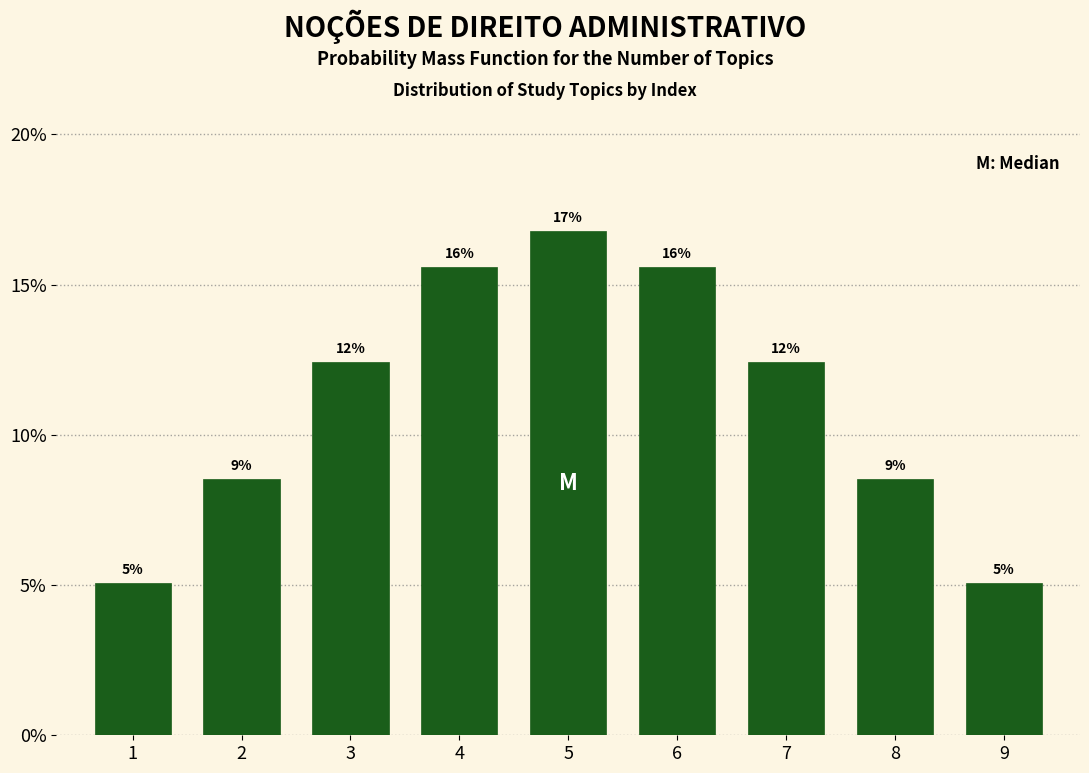

Are the bars horizontal?

No